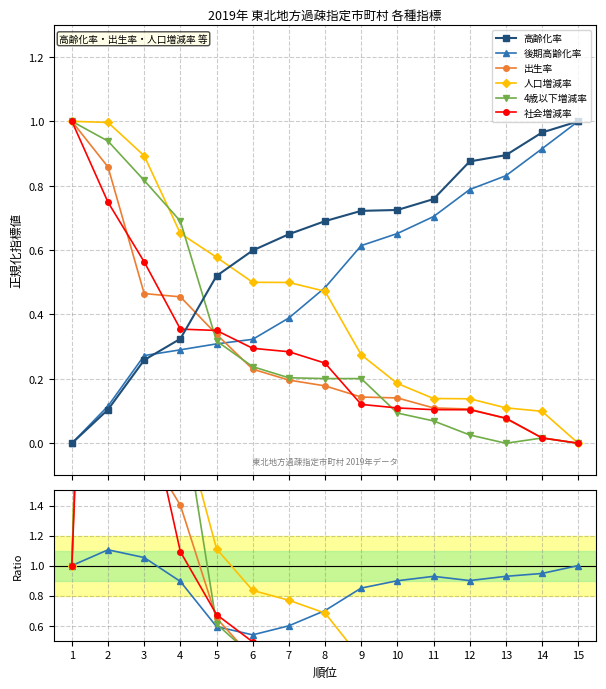

List the labels in order of 高齢化率 value, largest first.

15, 14, 13, 12, 11, 10, 9, 8, 7, 6, 5, 4, 3, 2, 1